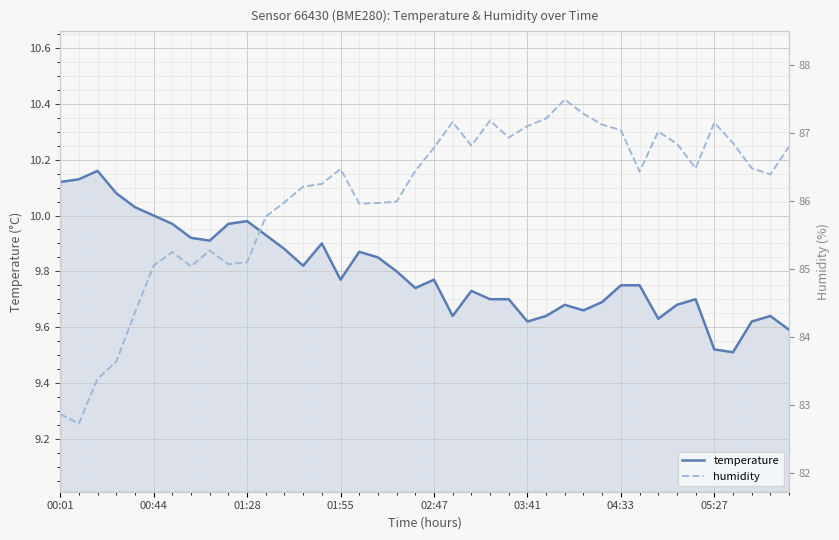

List the series in order of their peak value, highest first.

humidity, temperature